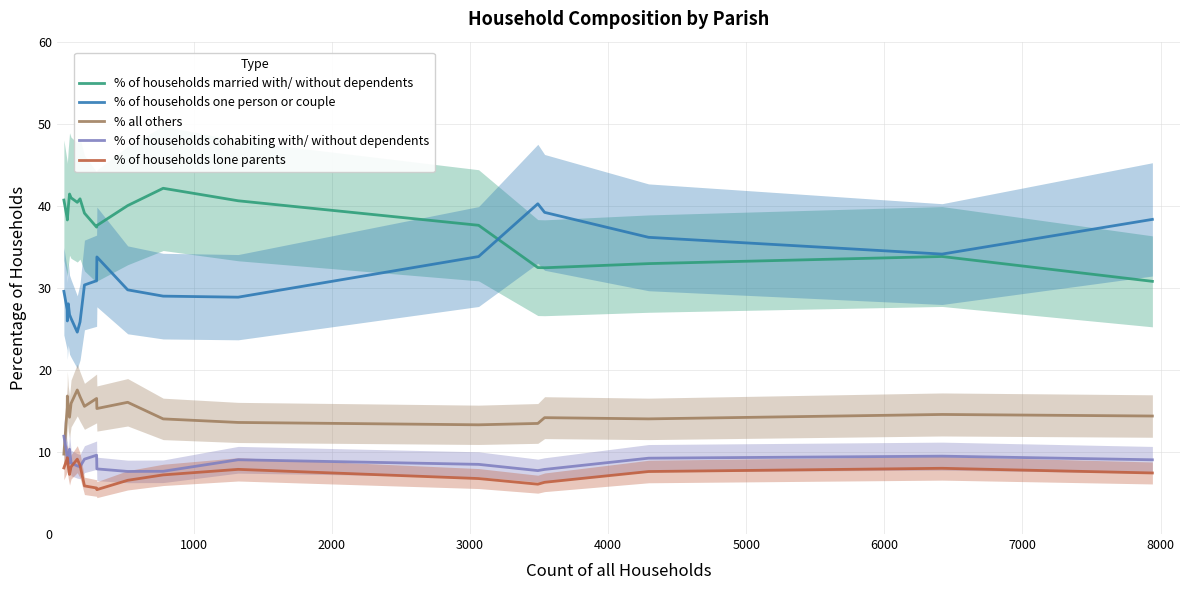

What is the minimum value for % of households lone parents?

5.4